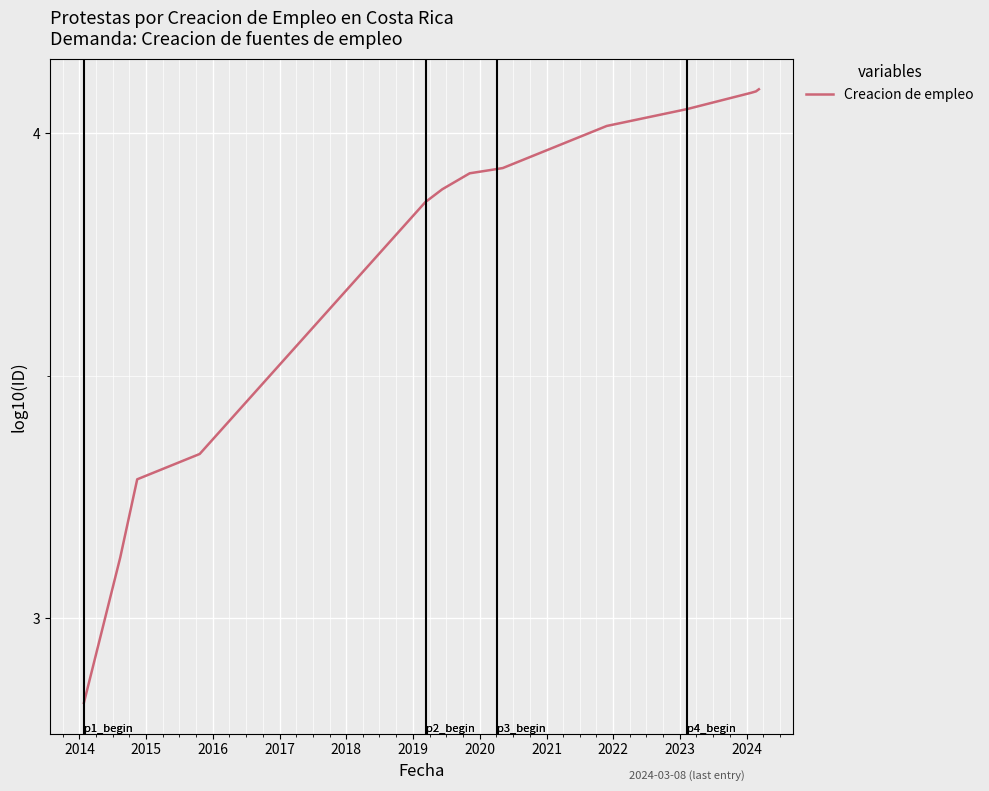

Reading left to right, list all the values displayed in this chart.

2.8	3.1	3.3	3.3	3.9	3.9	3.9	3.9	3.9	3.9	3.9	4.0	4.0	4.1	4.1	4.1